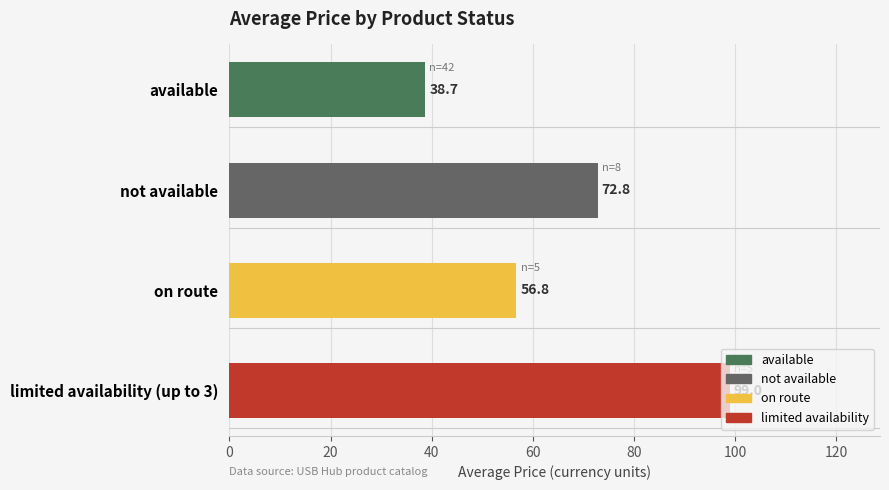

The value at limited availability (up to 3) is 68.5. True or false?

False